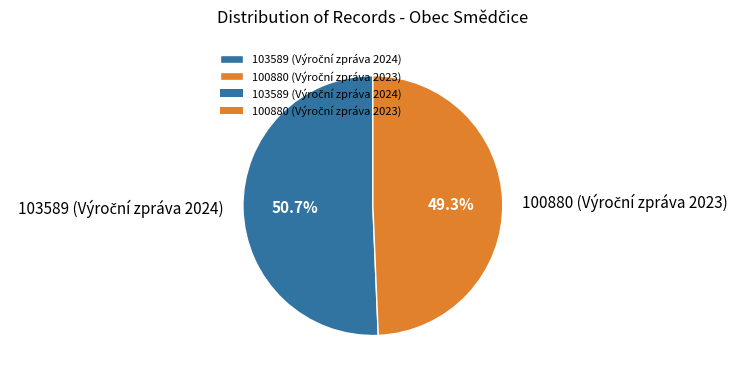

Is there any slice that represents more than half of the pie?

Yes